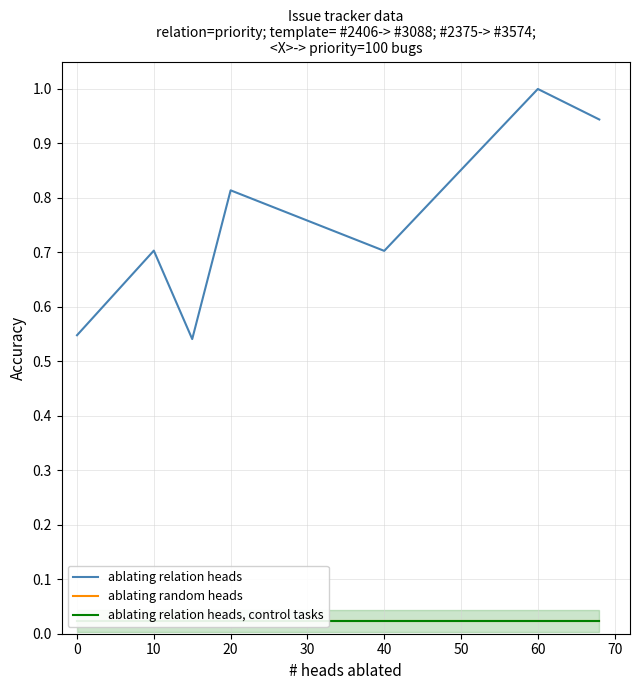

The ablating relation heads series shows 0.3 at 0. True or false?

False